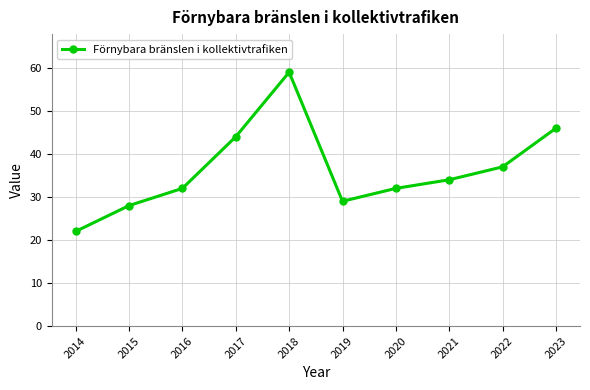

True or false: there are more than 0 points higher than both neighbors.

True